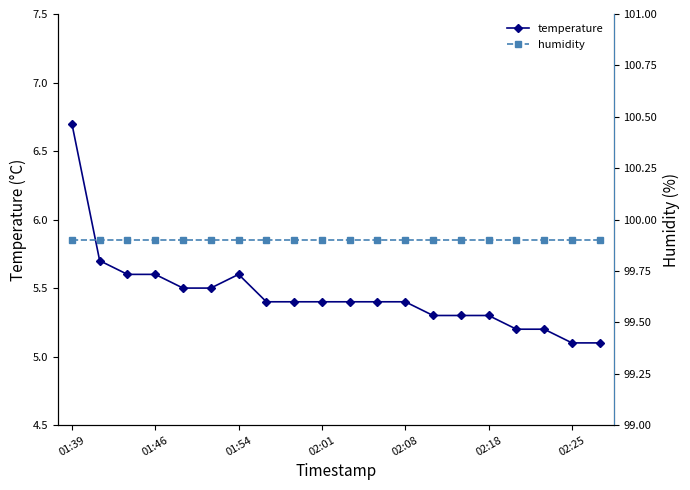

Reading left to right, what are all the values shown in this chart?

temperature: 6.7	5.7	5.6	5.6	5.5	5.5	5.6	5.4	5.4	5.4	5.4	5.4	5.4	5.3	5.3	5.3	5.2	5.2	5.1	5.1
humidity: 99.9	99.9	99.9	99.9	99.9	99.9	99.9	99.9	99.9	99.9	99.9	99.9	99.9	99.9	99.9	99.9	99.9	99.9	99.9	99.9